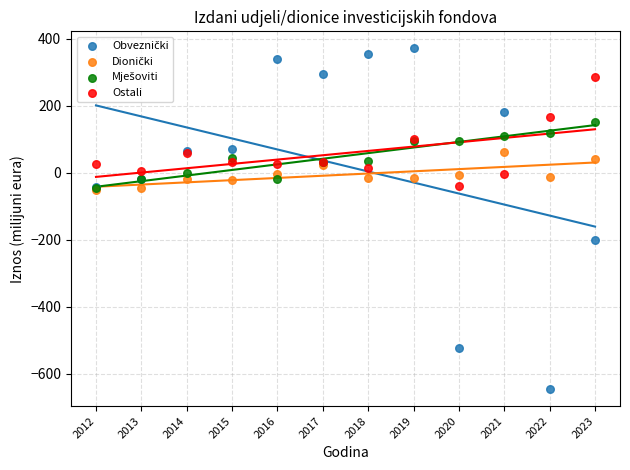

Across all series, what Y value is closest to -137?

-202.1